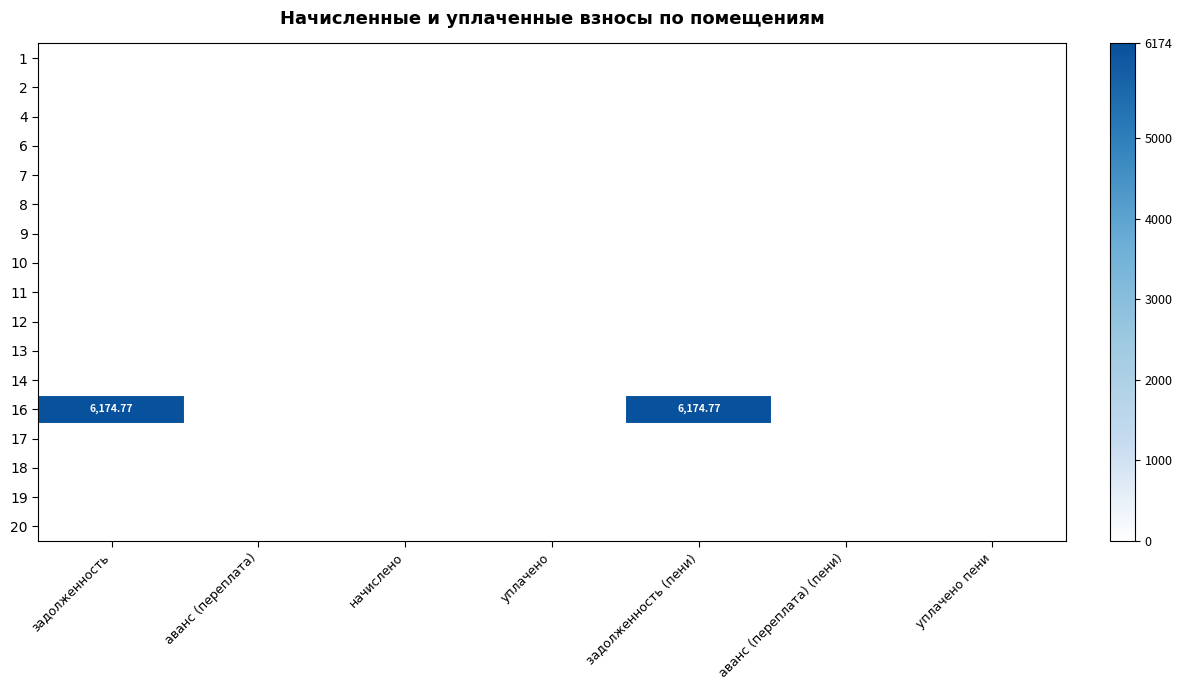

Between аванс (переплата) (пени) and аванс (переплата), which is larger?

аванс (переплата) (пени)